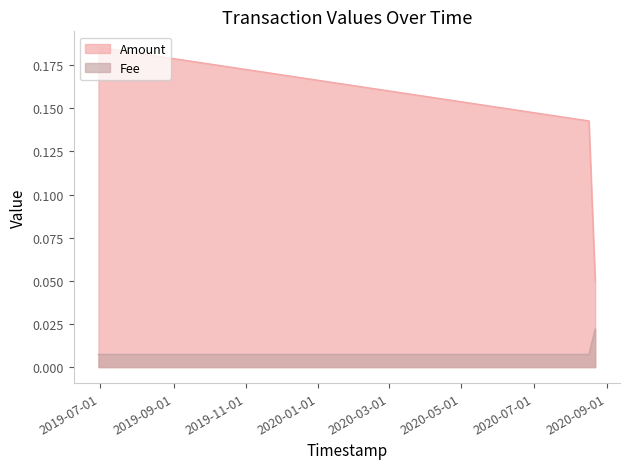

Rank the series at 2019-06-29 11:52:26 from highest to lowest value.

Amount, Fee